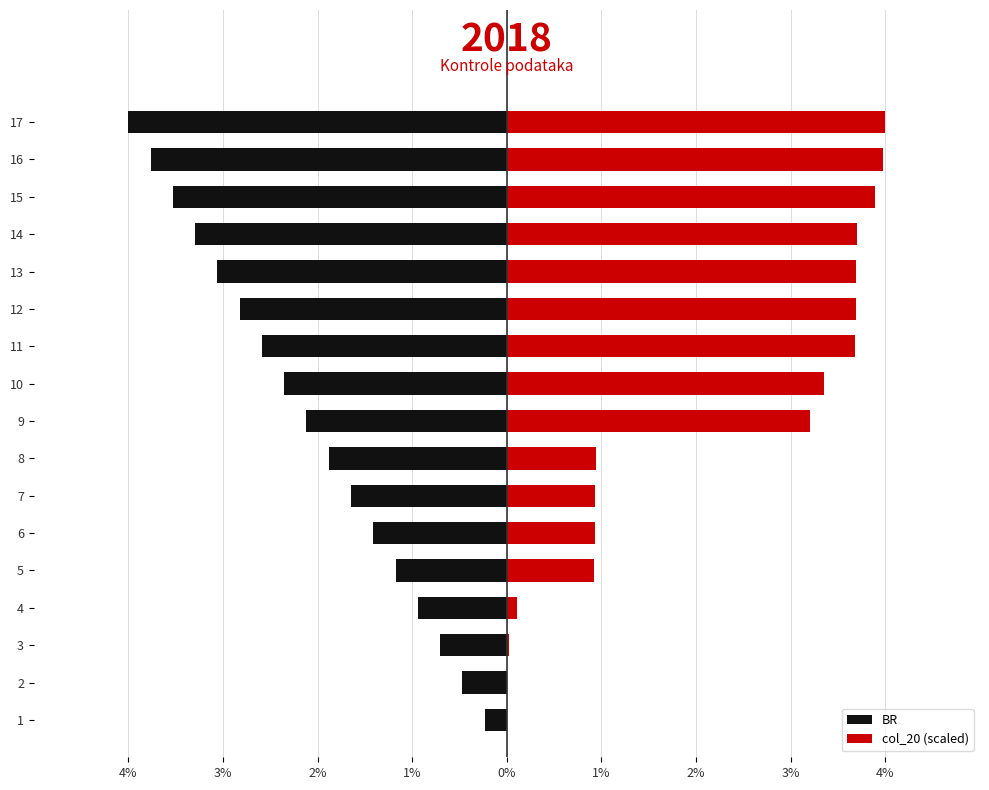

What is the average value of the BR series?

-2.1